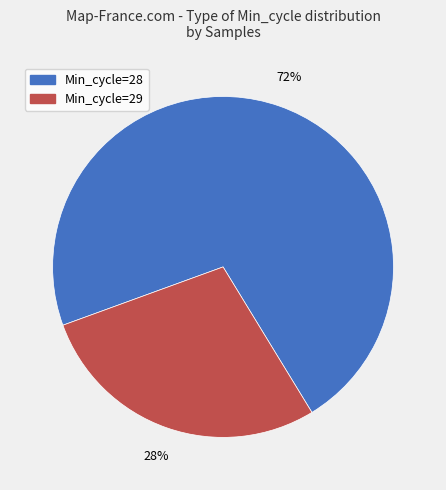

To the nearest percent, what is the difference between the largest and smallest slice percentages?

44%